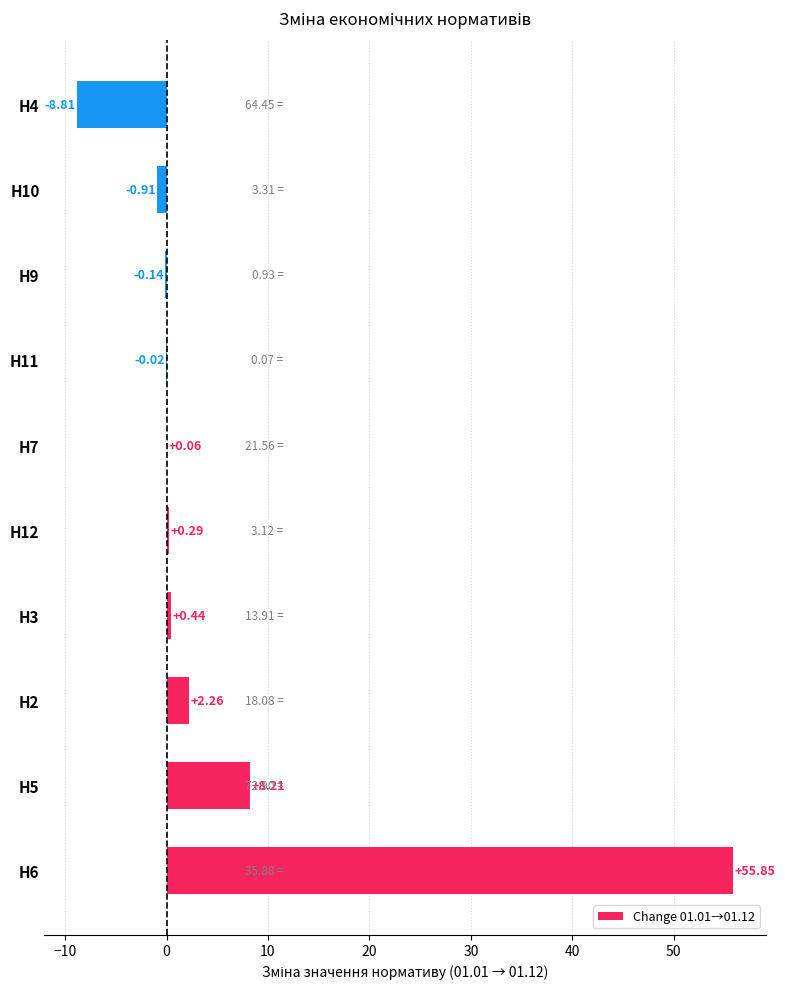

Which has a higher value, Н6 or Н12?

Н6